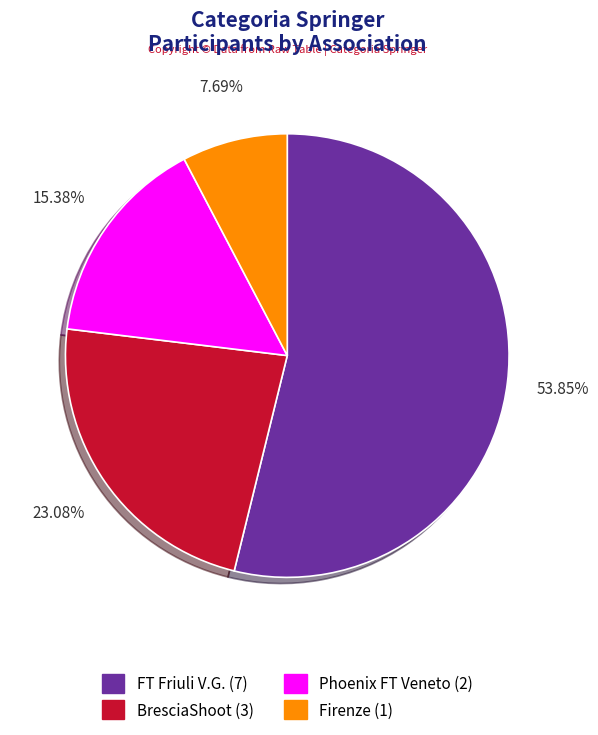

How many segments does this pie chart have?

4